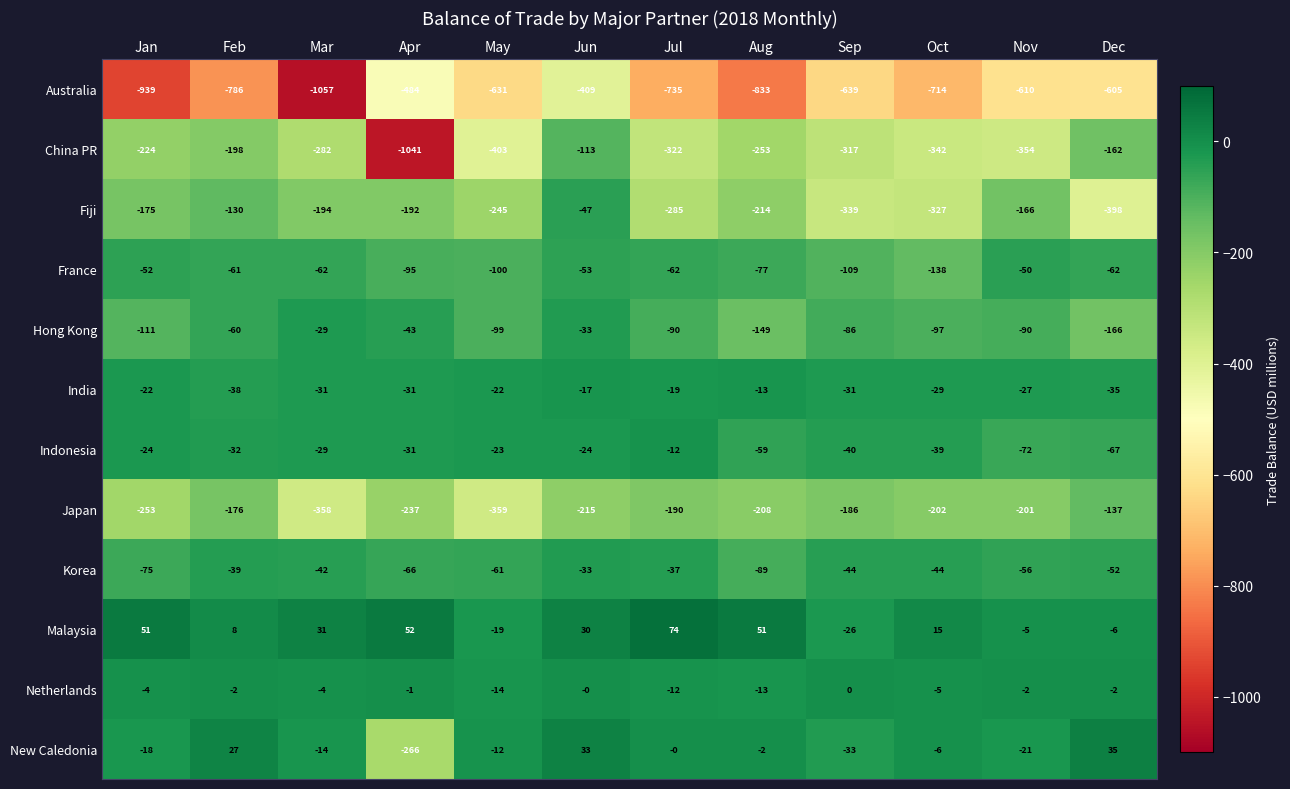

What is the spread (max minus min) of values at Sep?

639